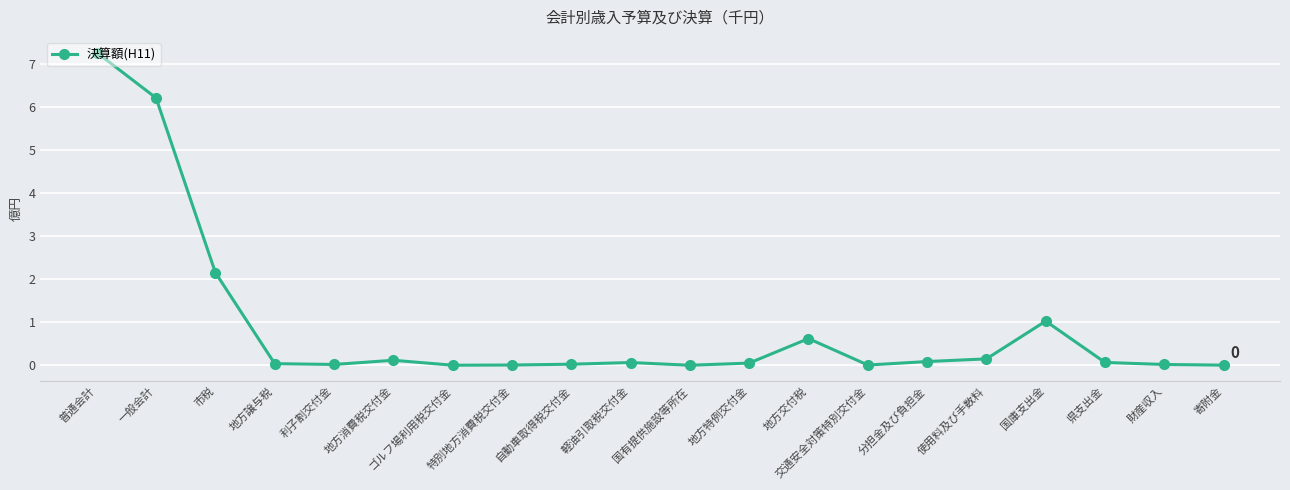

Read the value at 市税.

2.2